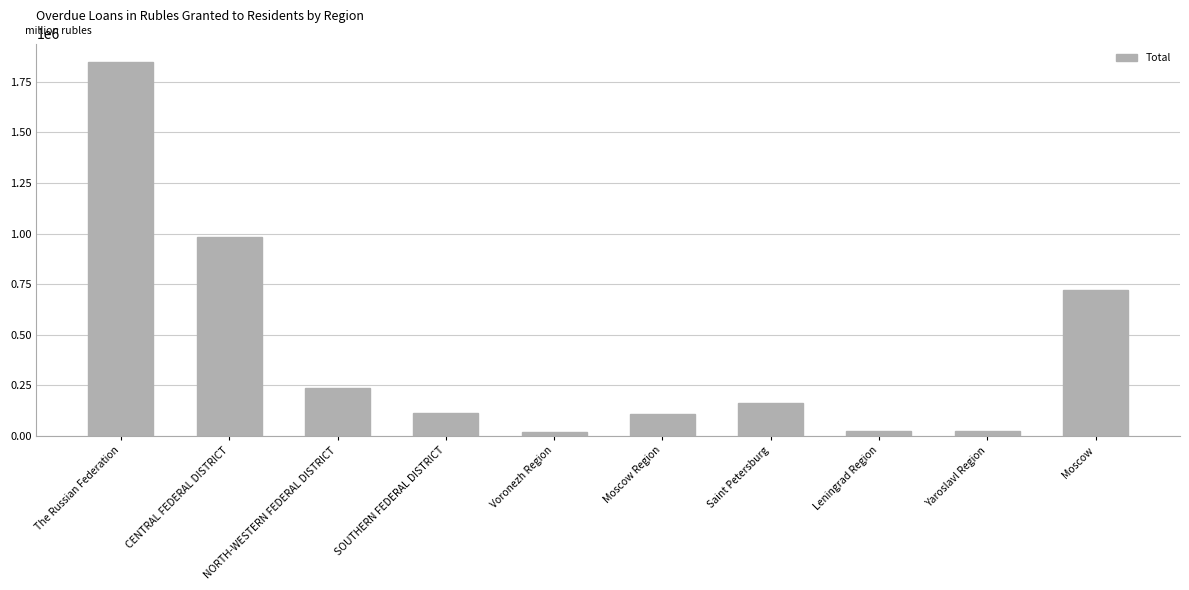

What is the label of the 1st bar from the right?

Moscow